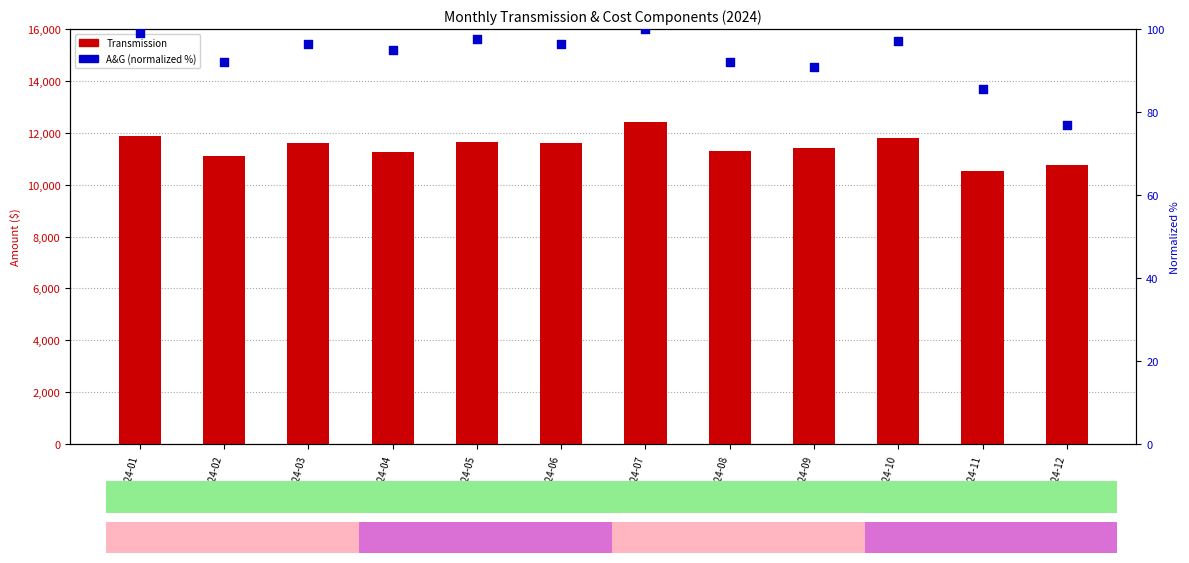

What are all the series names shown in the legend?

Transmission, A&G (normalized %)